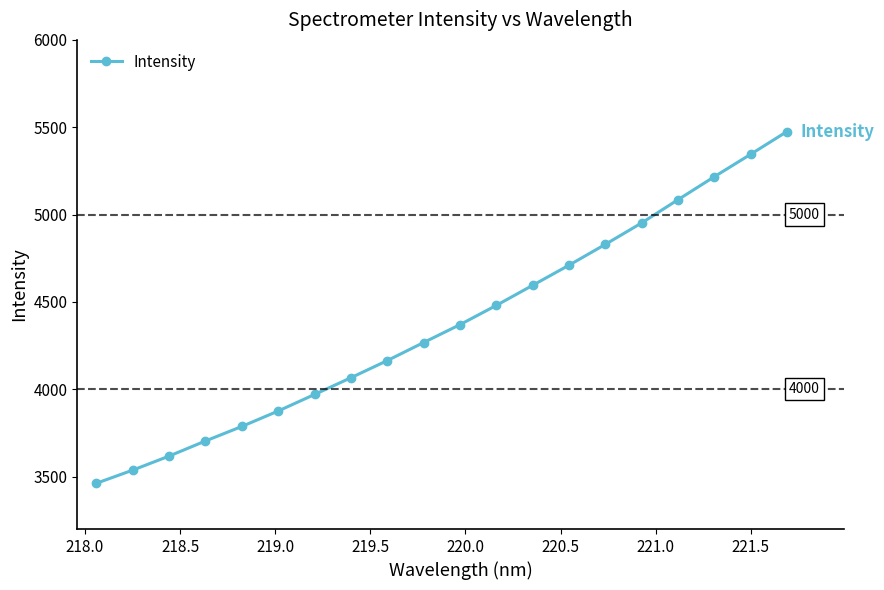

How many lines are shown in the chart?

1